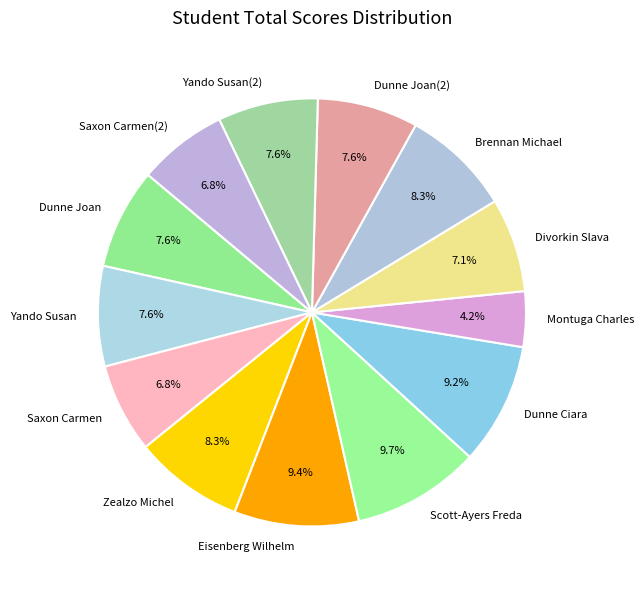

How many slices are in this pie chart?

13